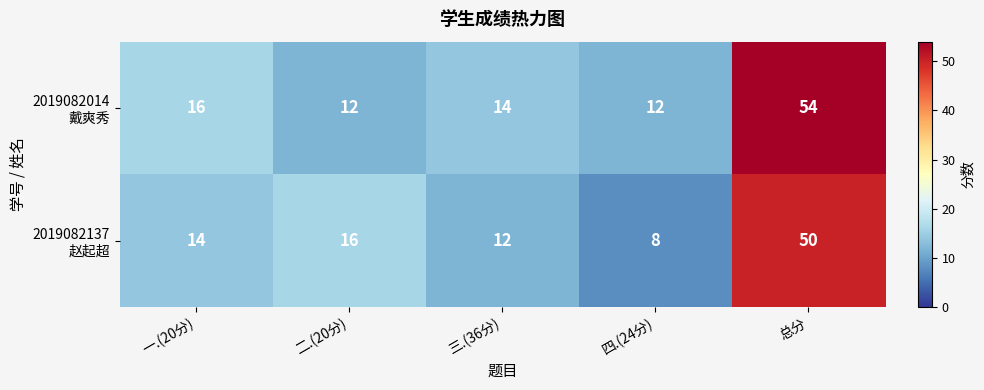

How many categories are shown in the chart?

5